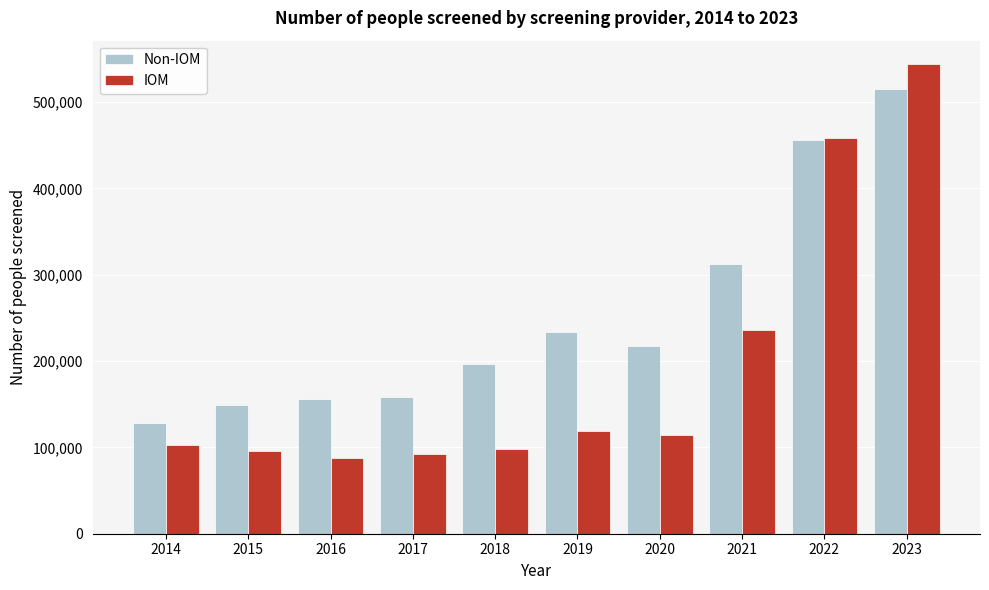

What is the sum of all IOM values?

1949278